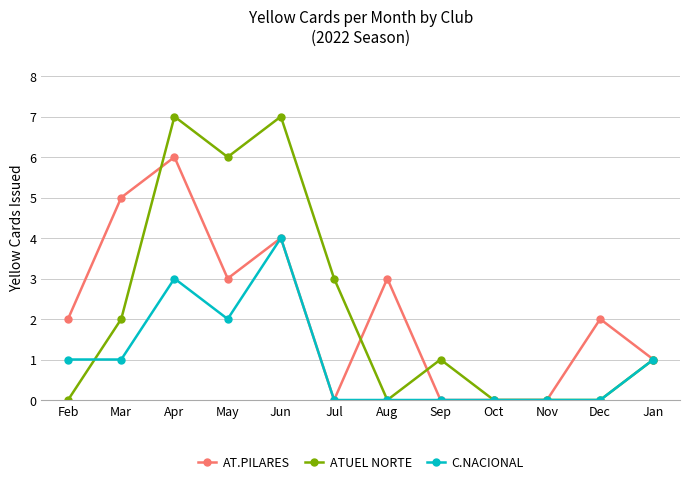

What is the label of the 7th point from the right?

Jul